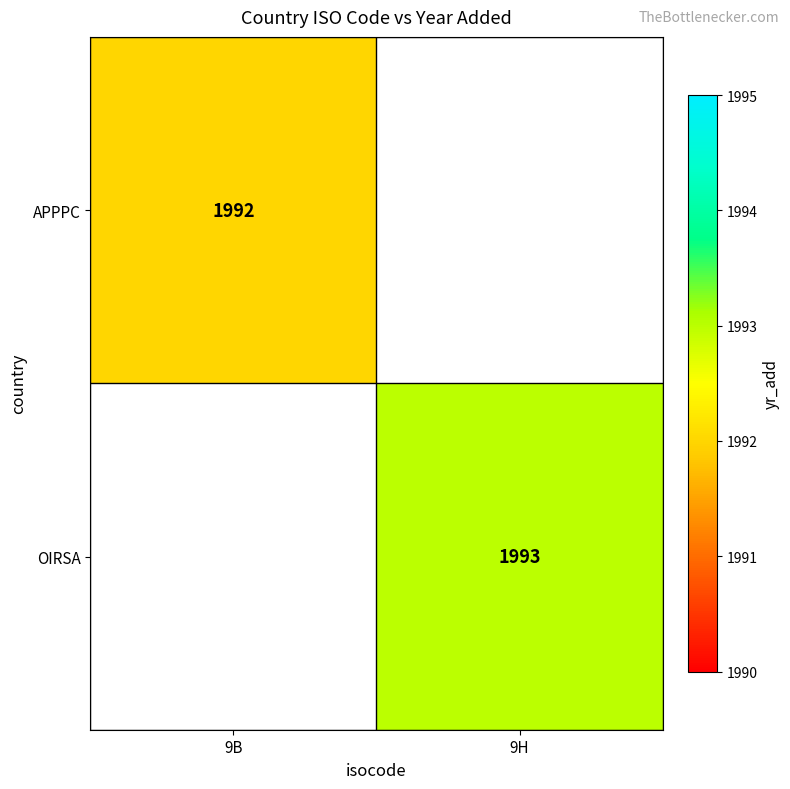

Is it true that OIRSA equals 800 at 9H?

False